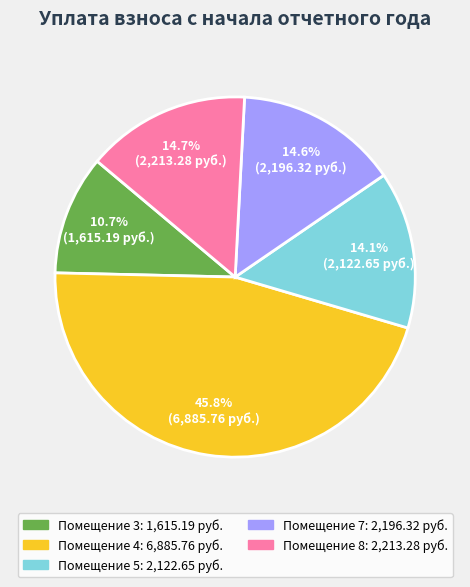

Is there a majority slice in this chart?

No